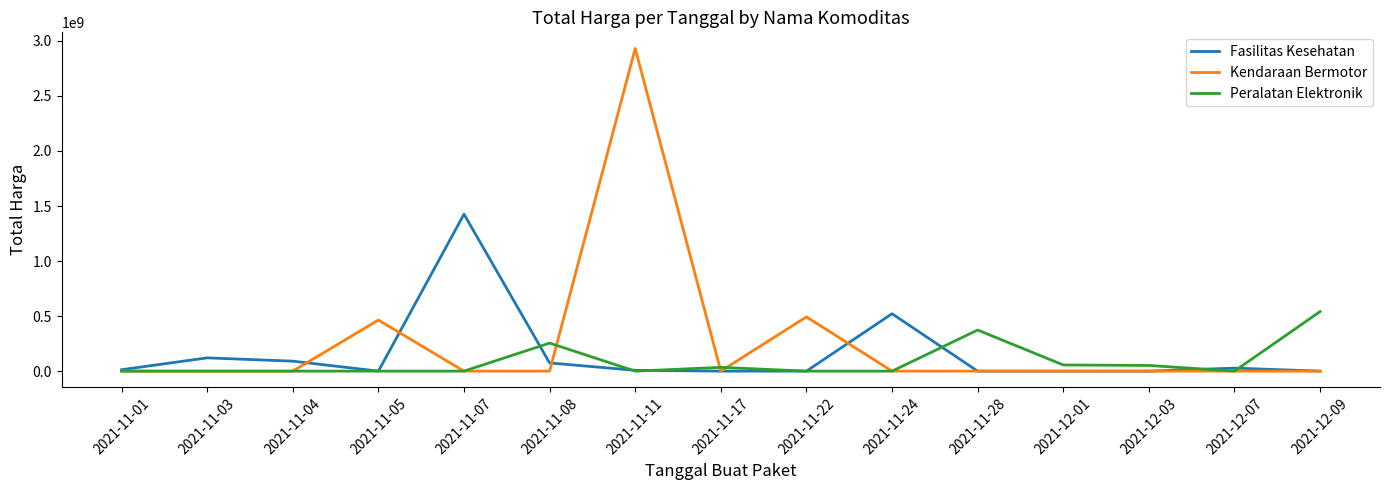

Is this an area chart (filled region under the line)?

No